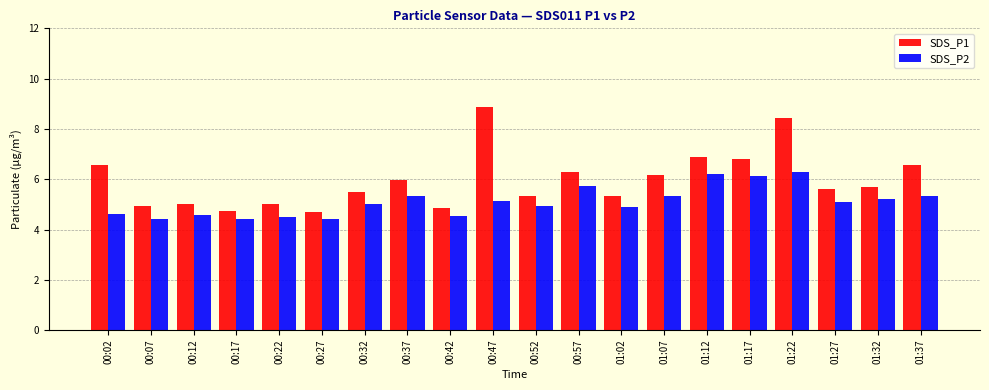

At which category is the sum across all series the highest?

01:22